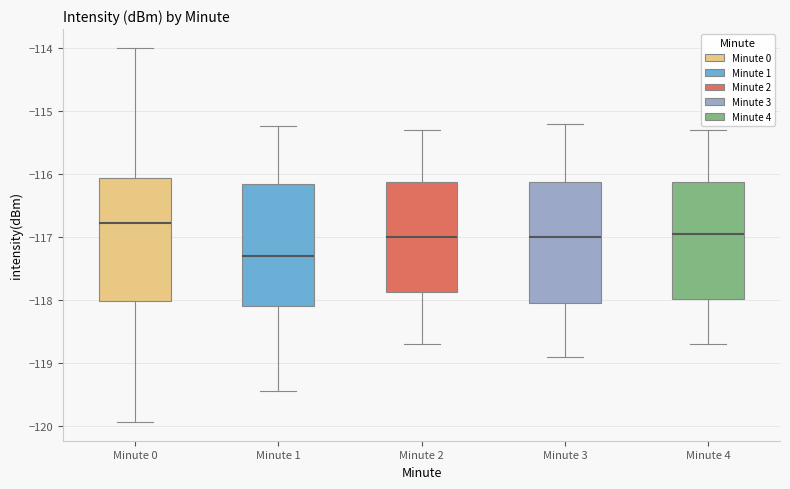

Where is the upper edge of the box for Minute 0 on the y-axis? The values are not printed on the chart, so give them approximately, as read against the axis.

-116.1